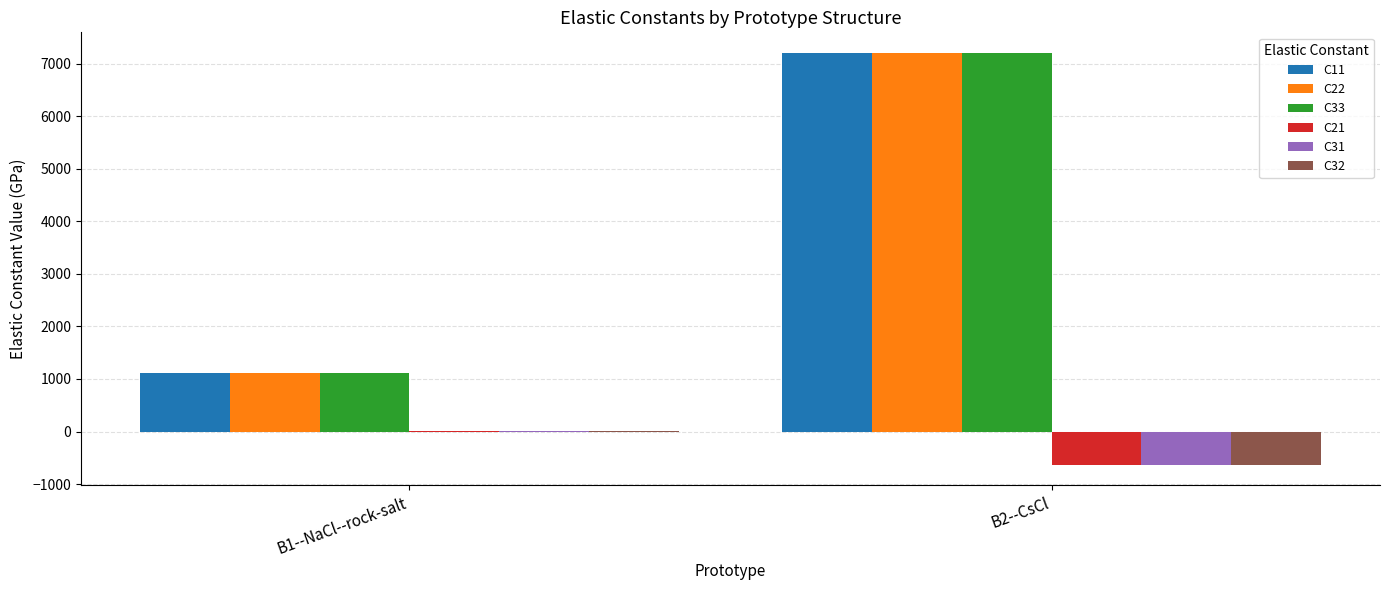

True or false: C32 has a value of -927.7 at B2--CsCl.

False